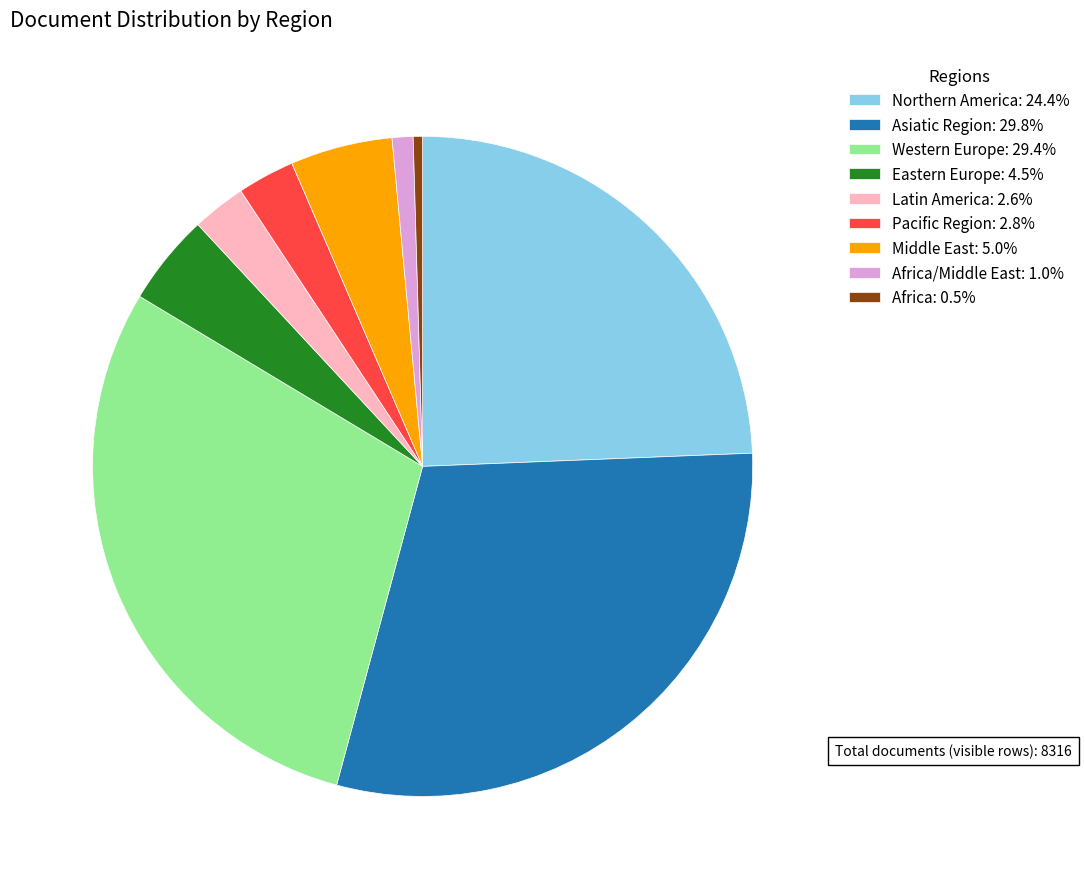

Combined, do Asiatic Region: 29.8% and Africa/Middle East: 1.0% account for over 50%?

No